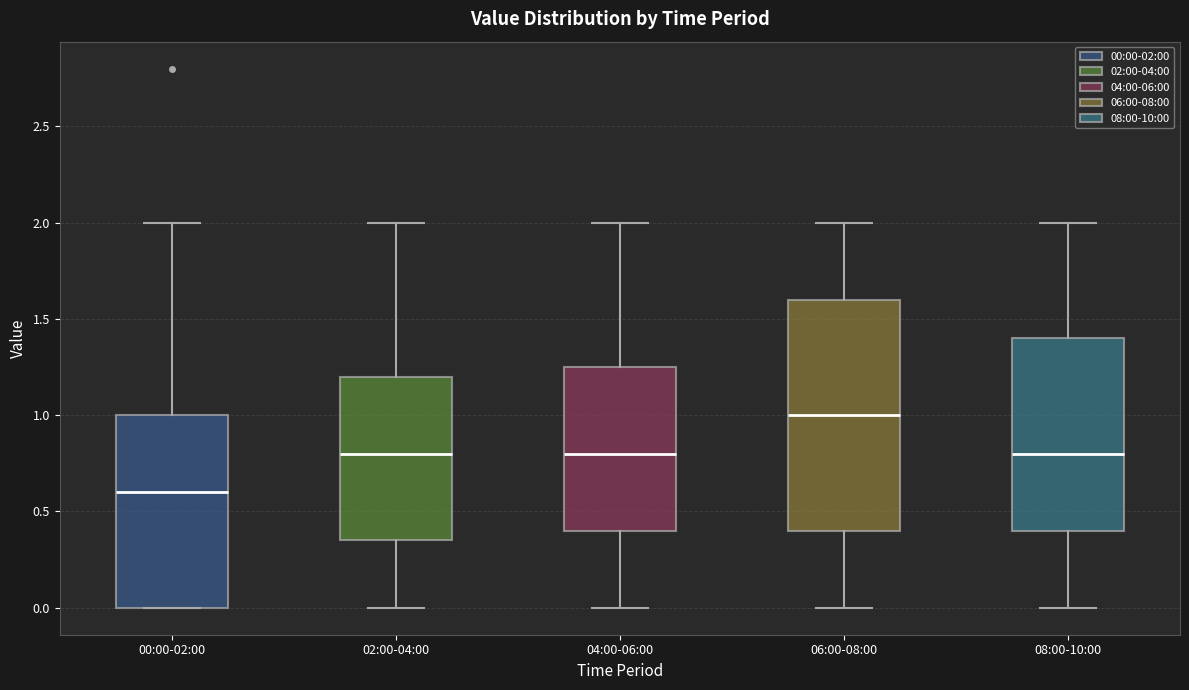

Which box's median line is the lowest?

00:00-02:00